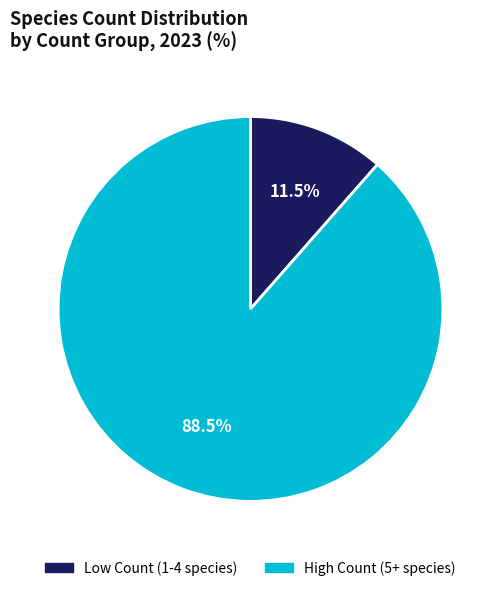

Does any single category account for the majority?

Yes